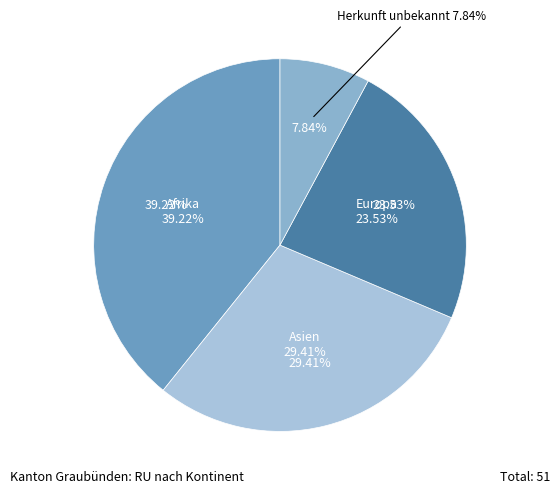

Between Afrika and Europa, which is larger?

Afrika